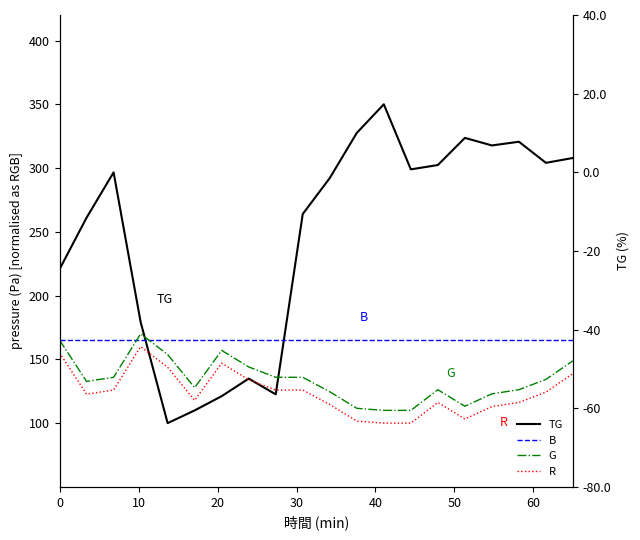

True or false: G and R intersect in this chart.

False